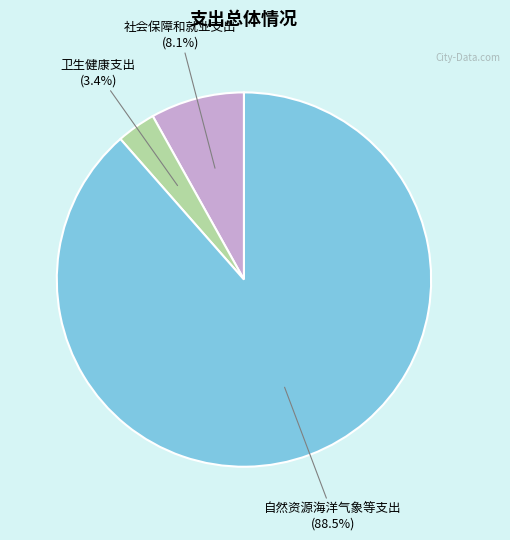

Does any single category account for the majority?

Yes